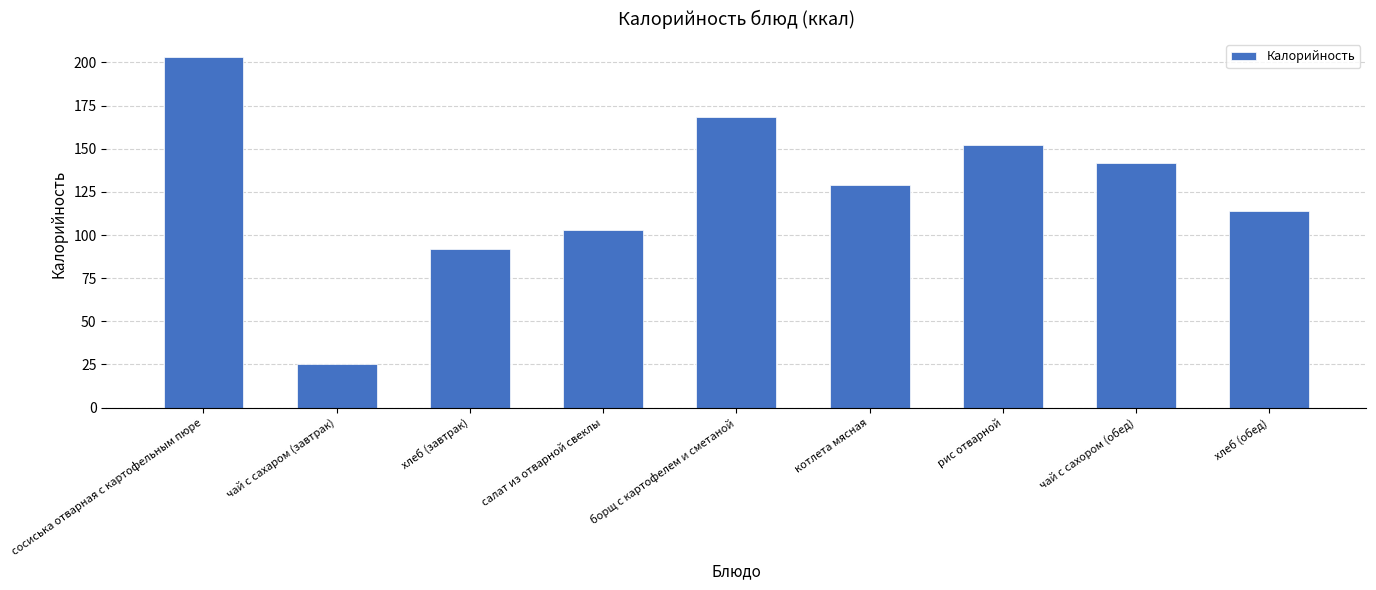

Reading right to left, what are all the values shown in this chart?

хлеб (обед)=114.0	чай с сахором (обед)=142.0	рис отварной=152.0	котлета мясная=129.0	борщ с картофелем и сметаной=168.6	салат из отварной свеклы=103.0	хлеб (завтрак)=91.8	чай с сахаром (завтрак)=25.0	сосиська отварная с картофельным пюре=203.3